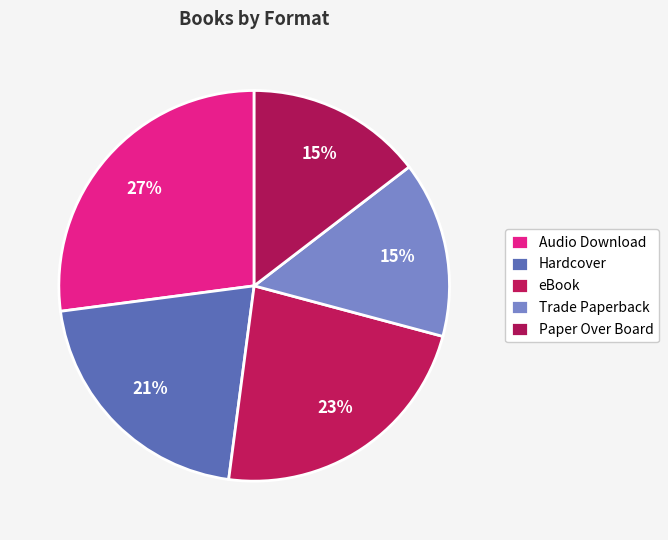

To the nearest percent, what is the combined percentage of eBook and Trade Paperback?

38%